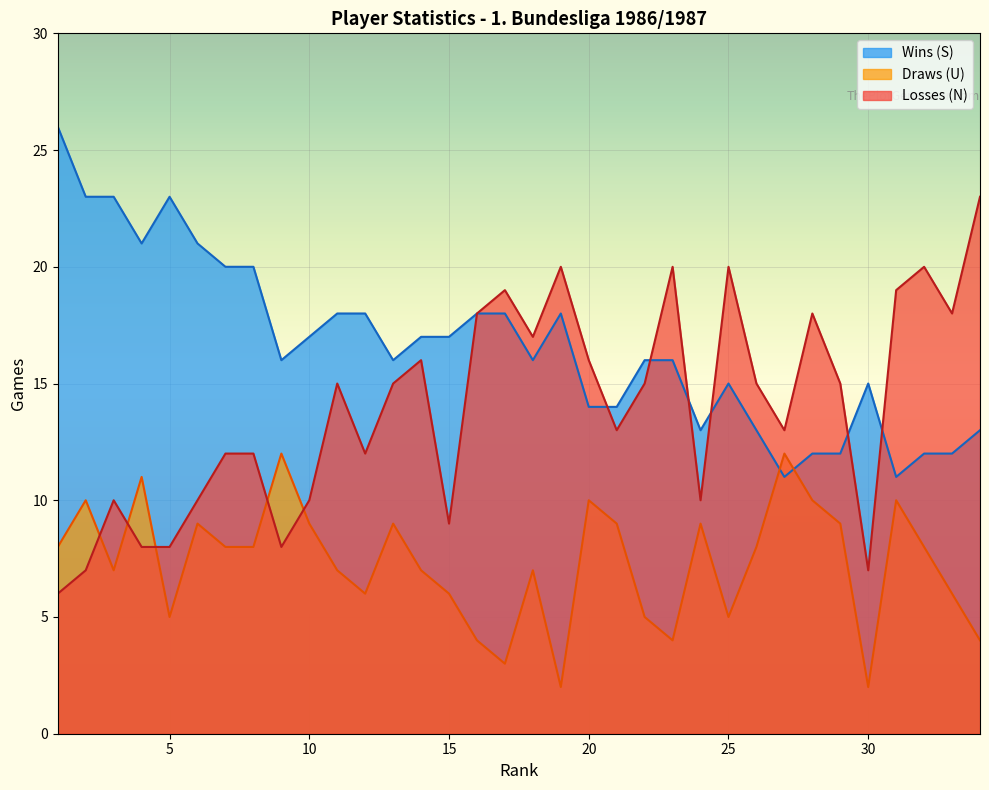

What is the minimum value for Wins (S)?

11